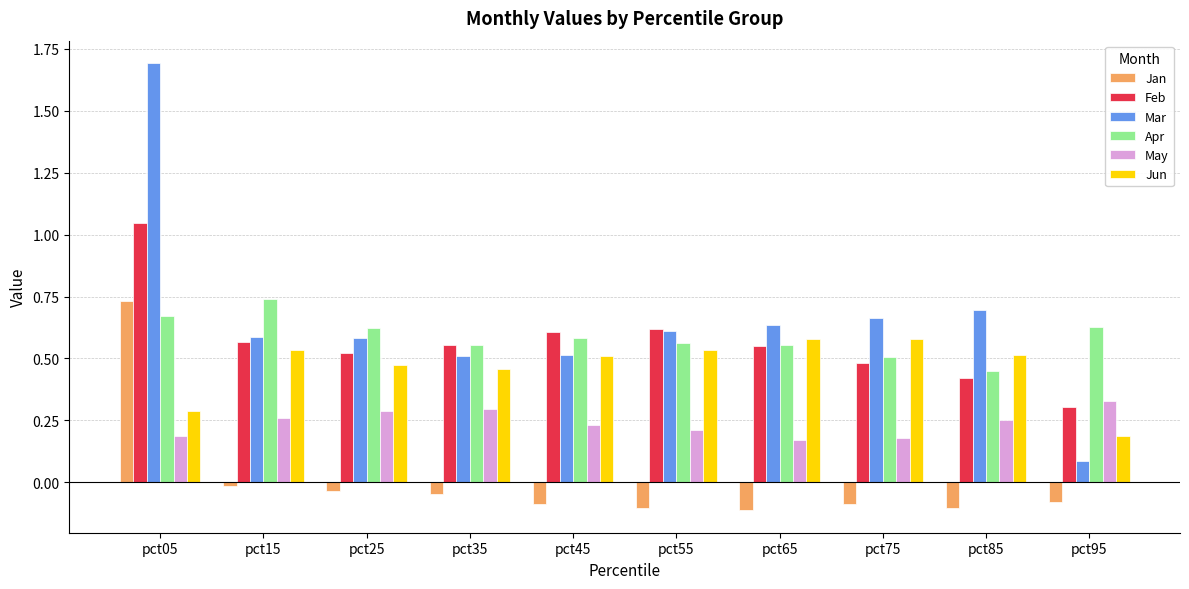

Are the bars grouped side by side (vs. stacked)?

Yes